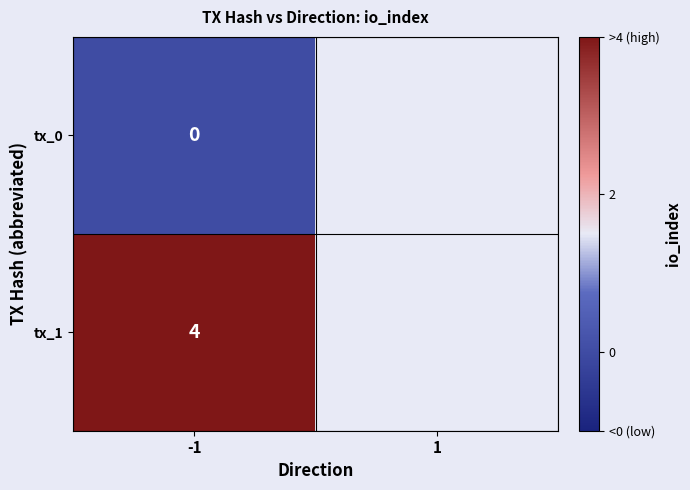

At -1, list the series in order from largest to smallest.

tx_1, tx_0